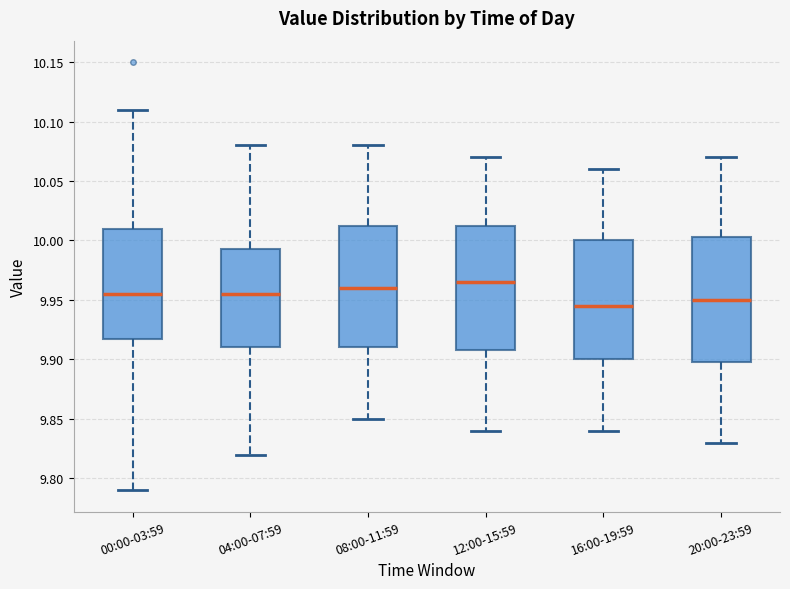

Reading left to right, read every box against the y-axis: the position of its median line, the range the box covers, and the ends of its whiskers. The values are not printed on the chart, so give them approximately, as read against the axis.

00:00-03:59: median 9.955, box 9.920 to 10.010, whiskers 9.790 to 10.110
04:00-07:59: median 9.955, box 9.910 to 9.995, whiskers 9.820 to 10.080
08:00-11:59: median 9.960, box 9.910 to 10.015, whiskers 9.850 to 10.080
12:00-15:59: median 9.965, box 9.910 to 10.015, whiskers 9.840 to 10.070
16:00-19:59: median 9.945, box 9.900 to 10.000, whiskers 9.840 to 10.060
20:00-23:59: median 9.950, box 9.900 to 10.005, whiskers 9.830 to 10.070